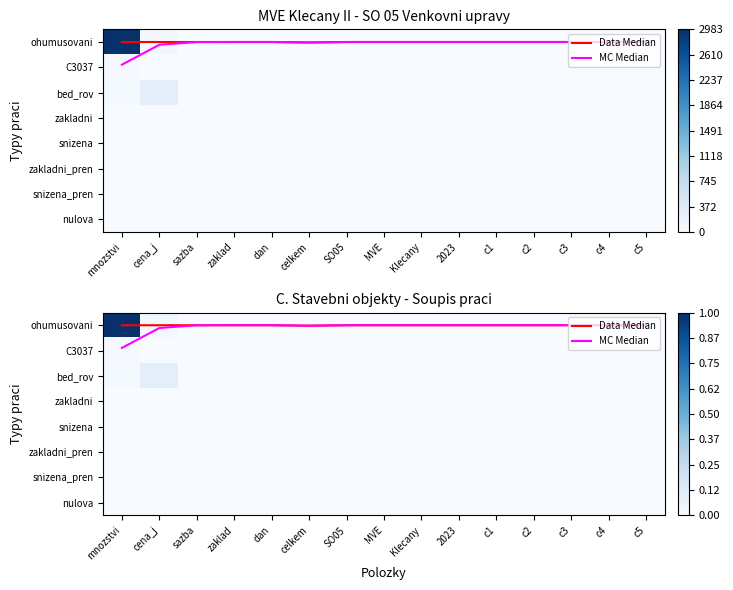

Which has a higher value, dan or c5?

dan